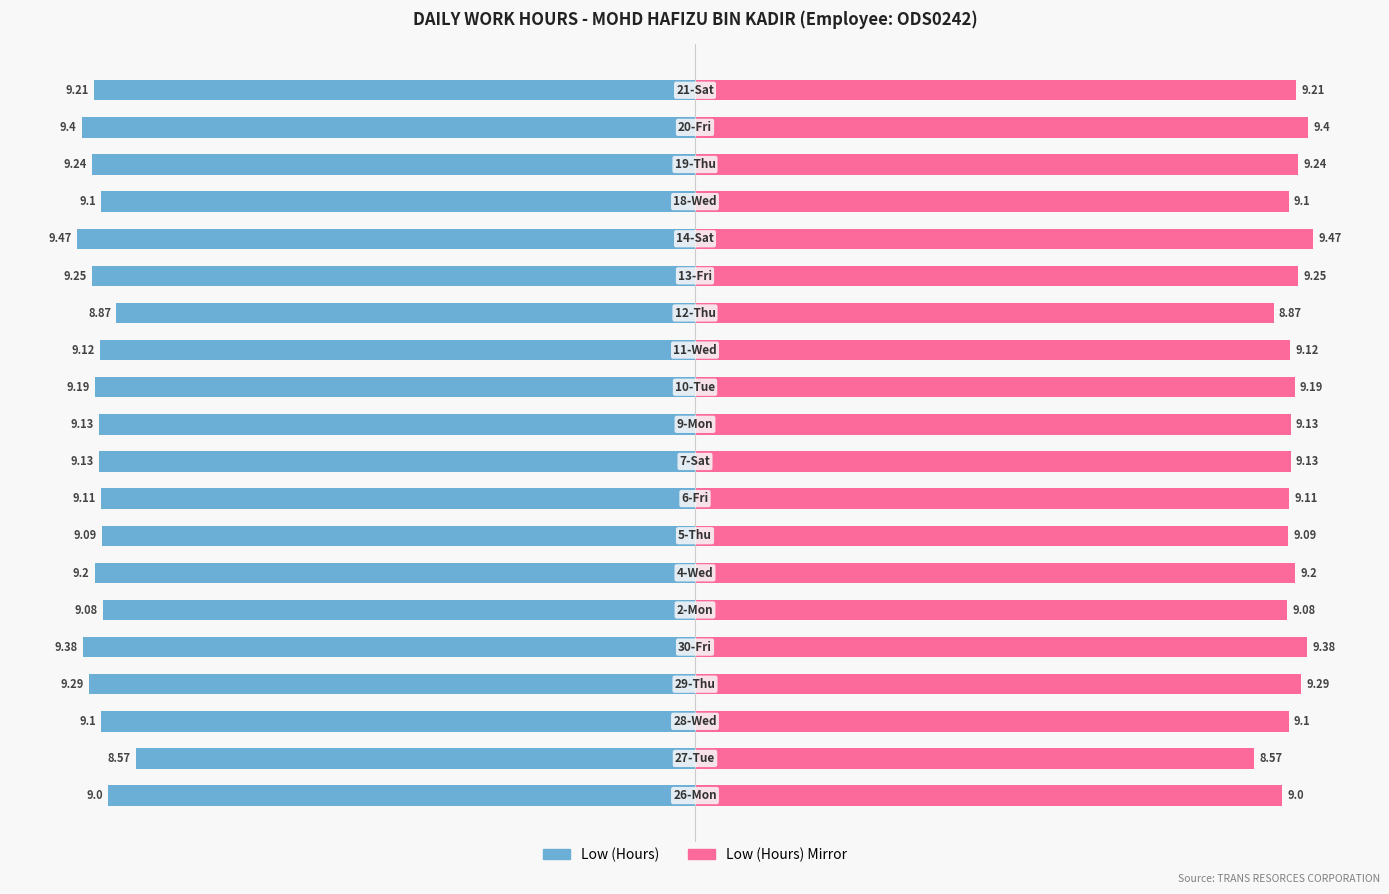

How many categories are shown in the chart?

20